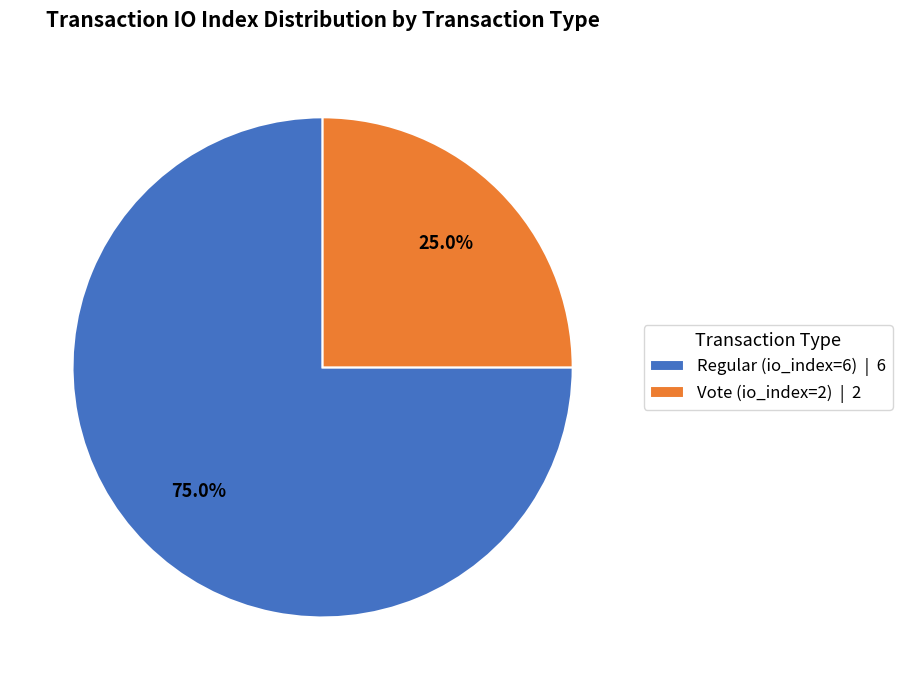

What is the largest slice in the pie chart?

Regular (io_index=6)